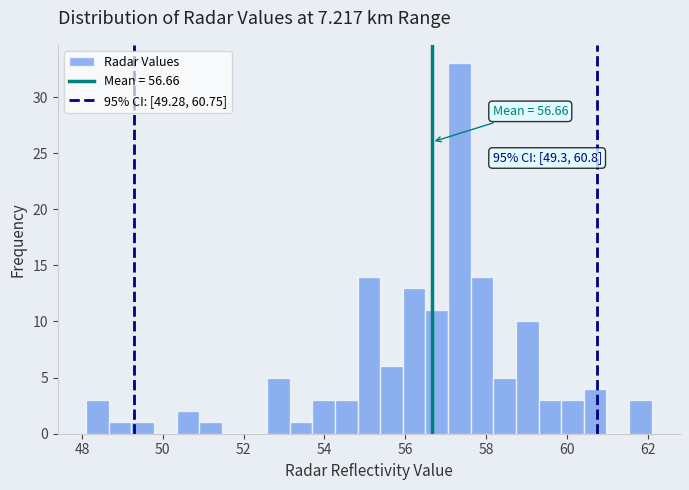

Read against the x-axis, roughly where is the centre of the tallest bar?

57.4